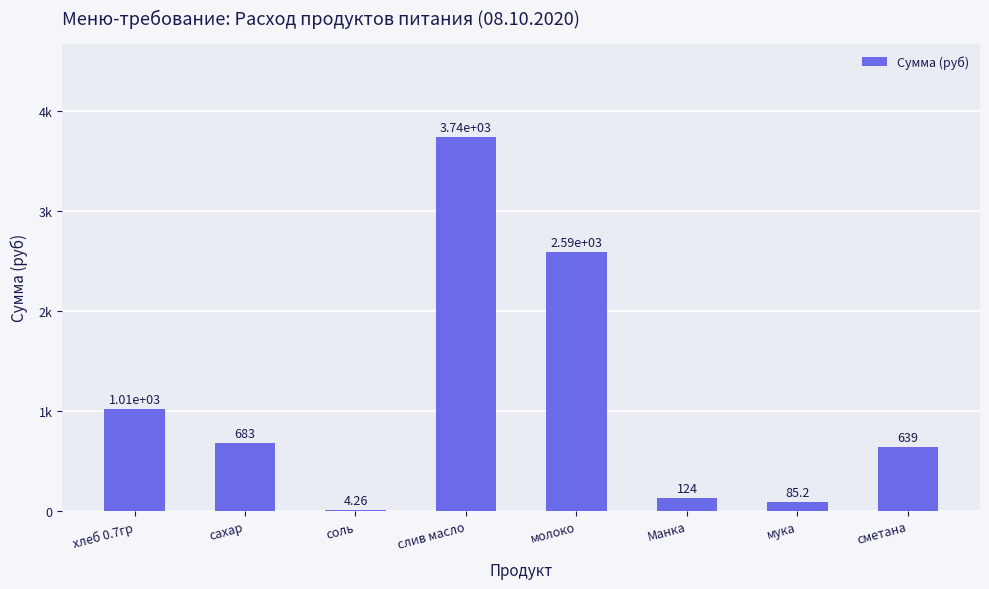

Does the chart contain stacked bars?

No